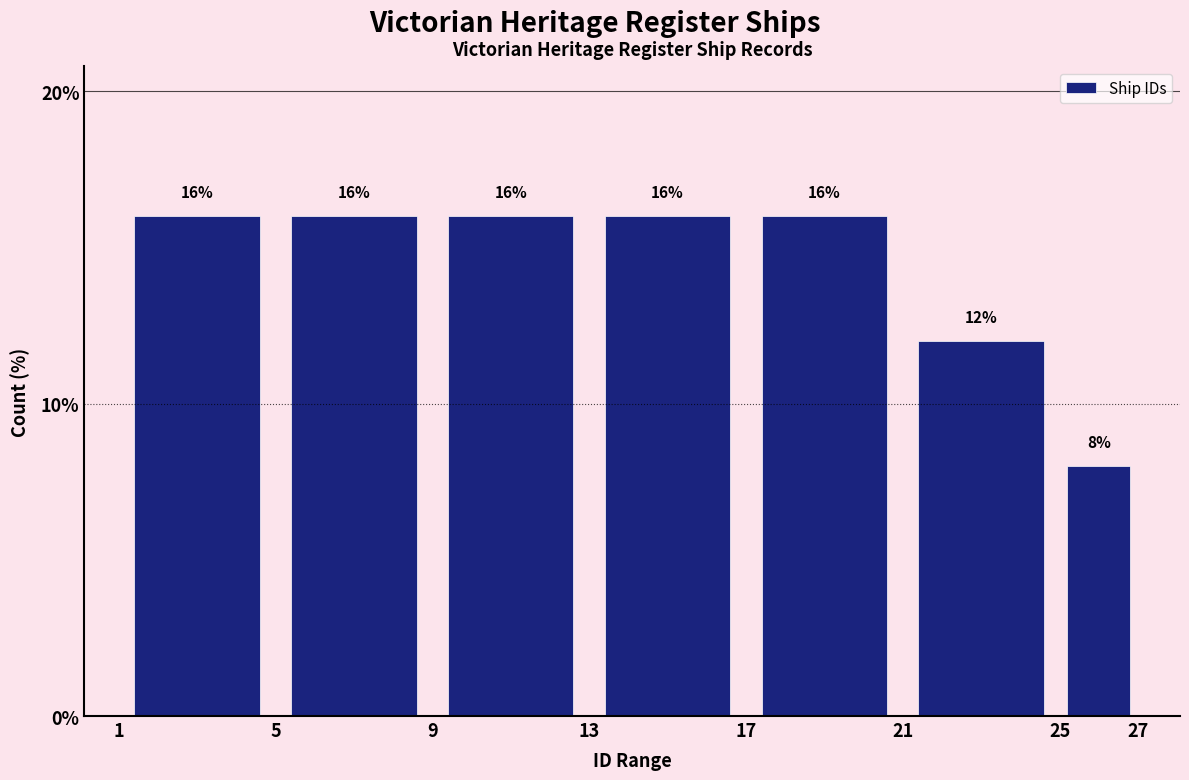

Reading left to right, list every bar in this chart as the range it spans on the x-axis followed by its height.

1 to 5: 16
5 to 9: 16
9 to 13: 16
13 to 17: 16
17 to 21: 16
21 to 25: 12
25 to 27: 8